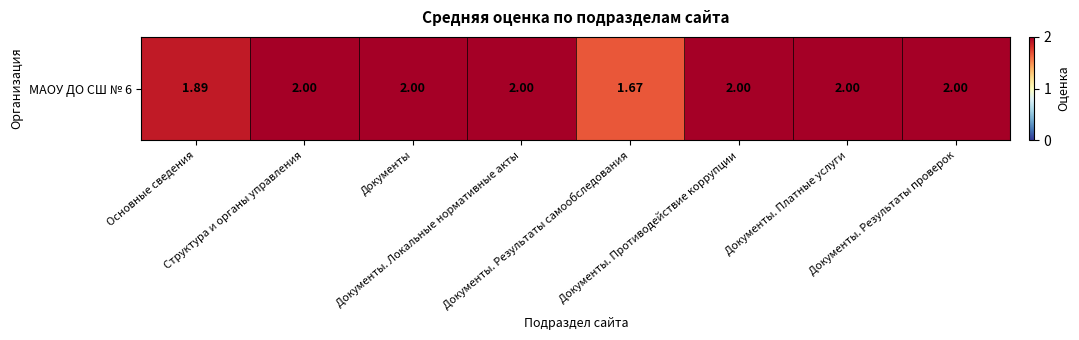

Reading left to right, list all the values displayed in this chart.

1.9	2.0	2.0	2.0	1.7	2.0	2.0	2.0